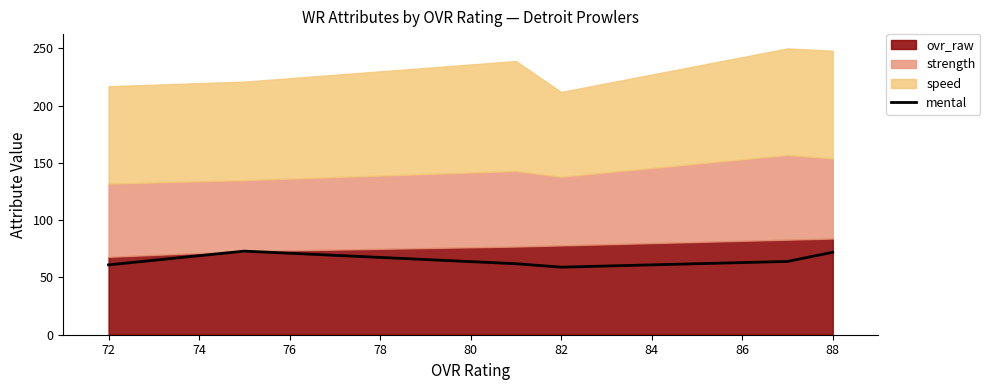

What is the value of the 6th point from the left?

72